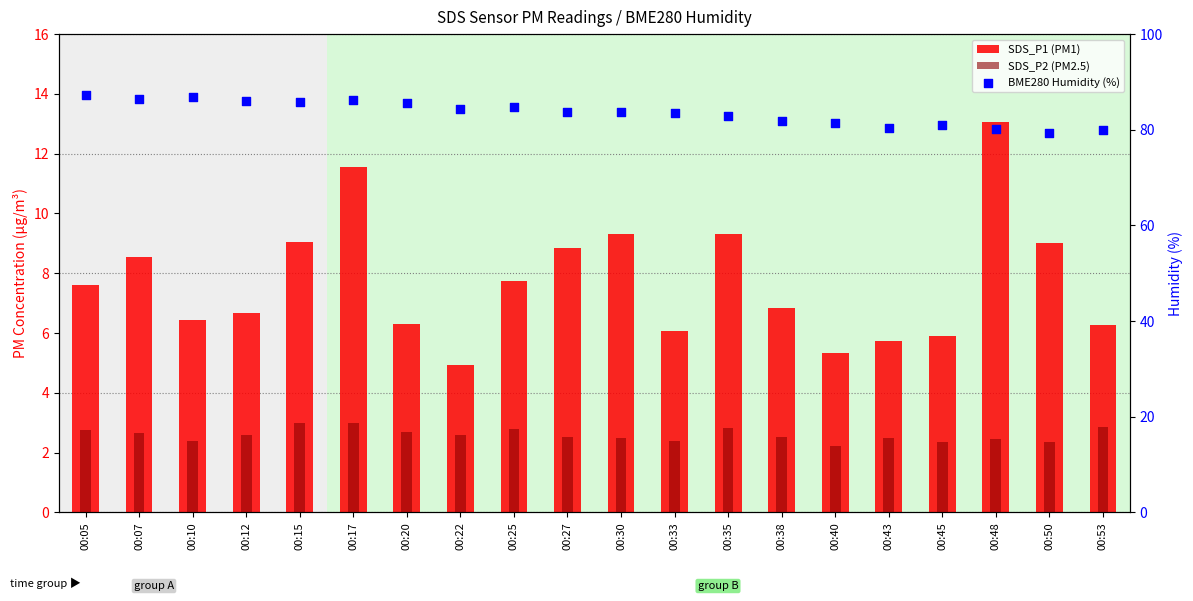

What is the total value across all series at 00:35?

95.1